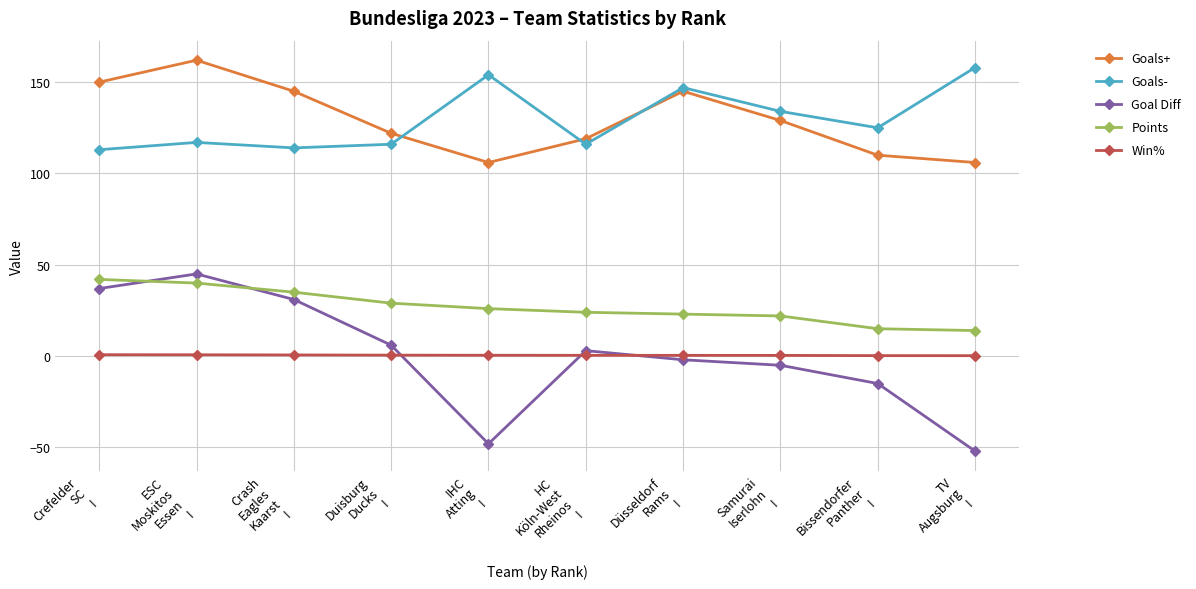

At which category does Goals+ reach its first local peak?

ESC
Moskitos
Essen
I